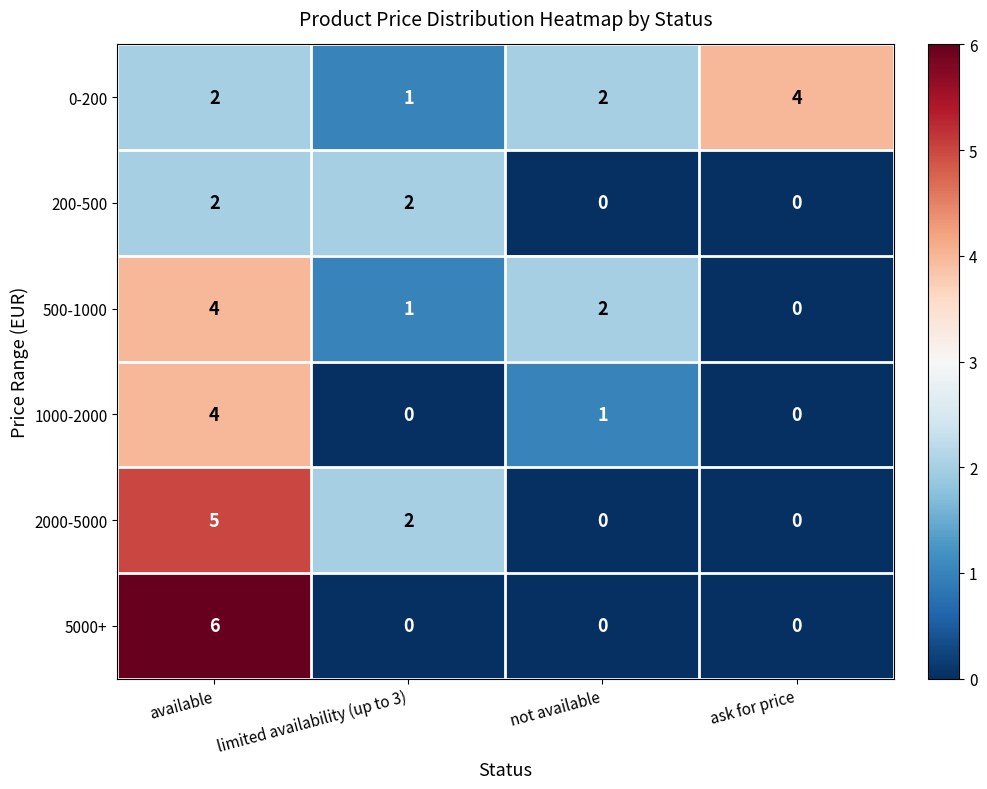

Reading left to right, what are all the values shown in this chart?

0-200: available=2	limited availability (up to 3)=1	not available=2	ask for price=4
200-500: available=2	limited availability (up to 3)=2	not available=0	ask for price=0
500-1000: available=4	limited availability (up to 3)=1	not available=2	ask for price=0
1000-2000: available=4	limited availability (up to 3)=0	not available=1	ask for price=0
2000-5000: available=5	limited availability (up to 3)=2	not available=0	ask for price=0
5000+: available=6	limited availability (up to 3)=0	not available=0	ask for price=0